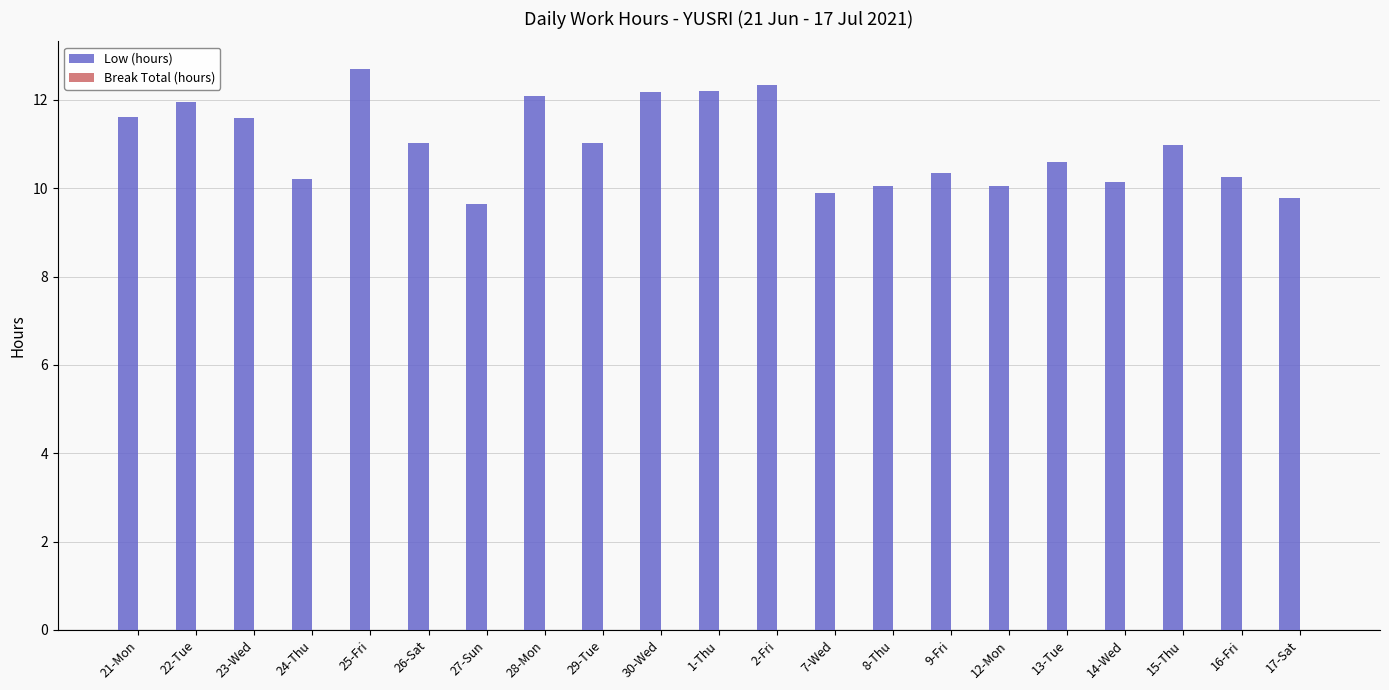

How many series are shown in this chart?

2